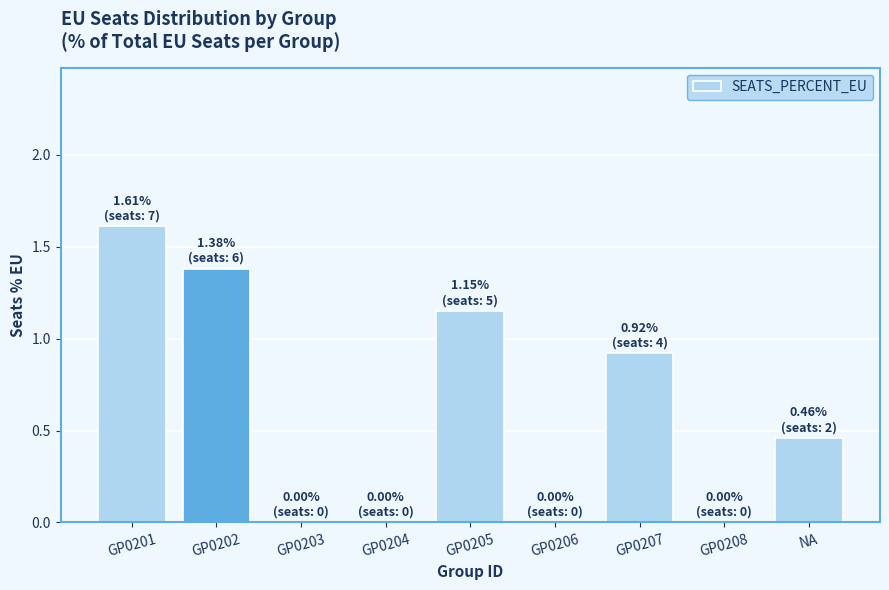

Is it true that the value at GP0201 is 2.3?

False